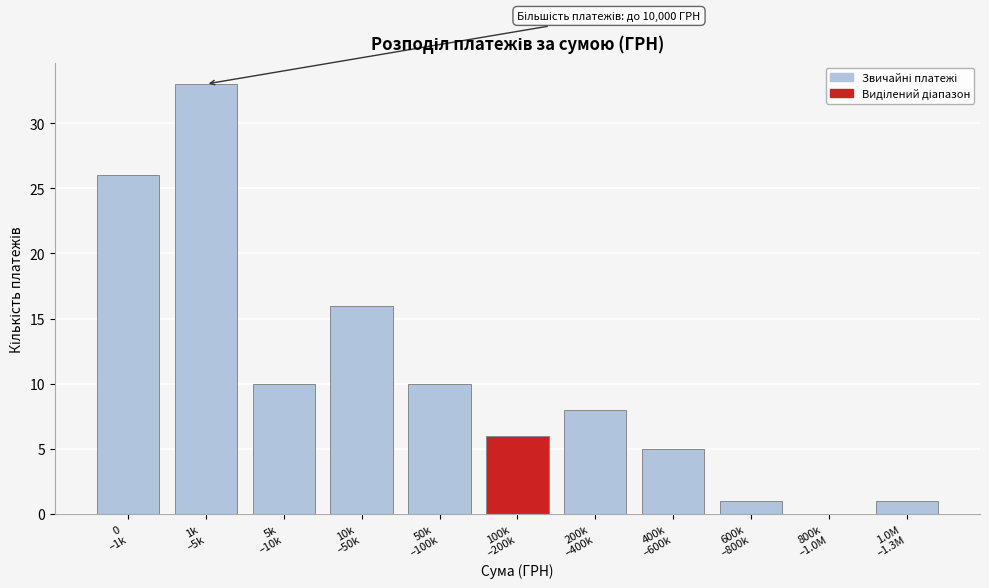

What is the sum of all values?

116